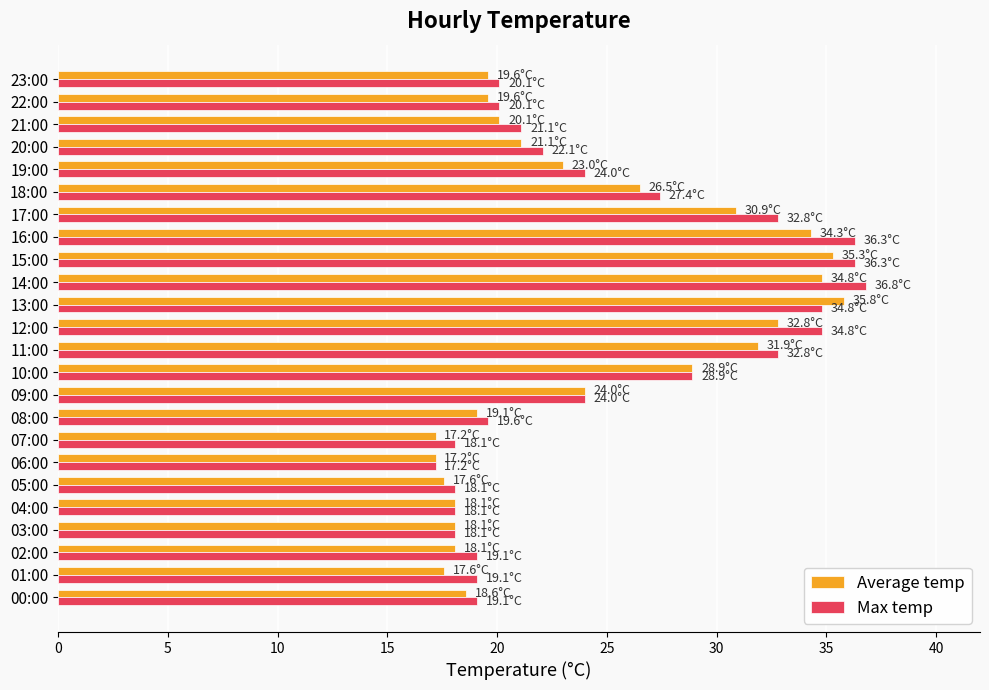

Which series has the widest spread of values?

Max temp